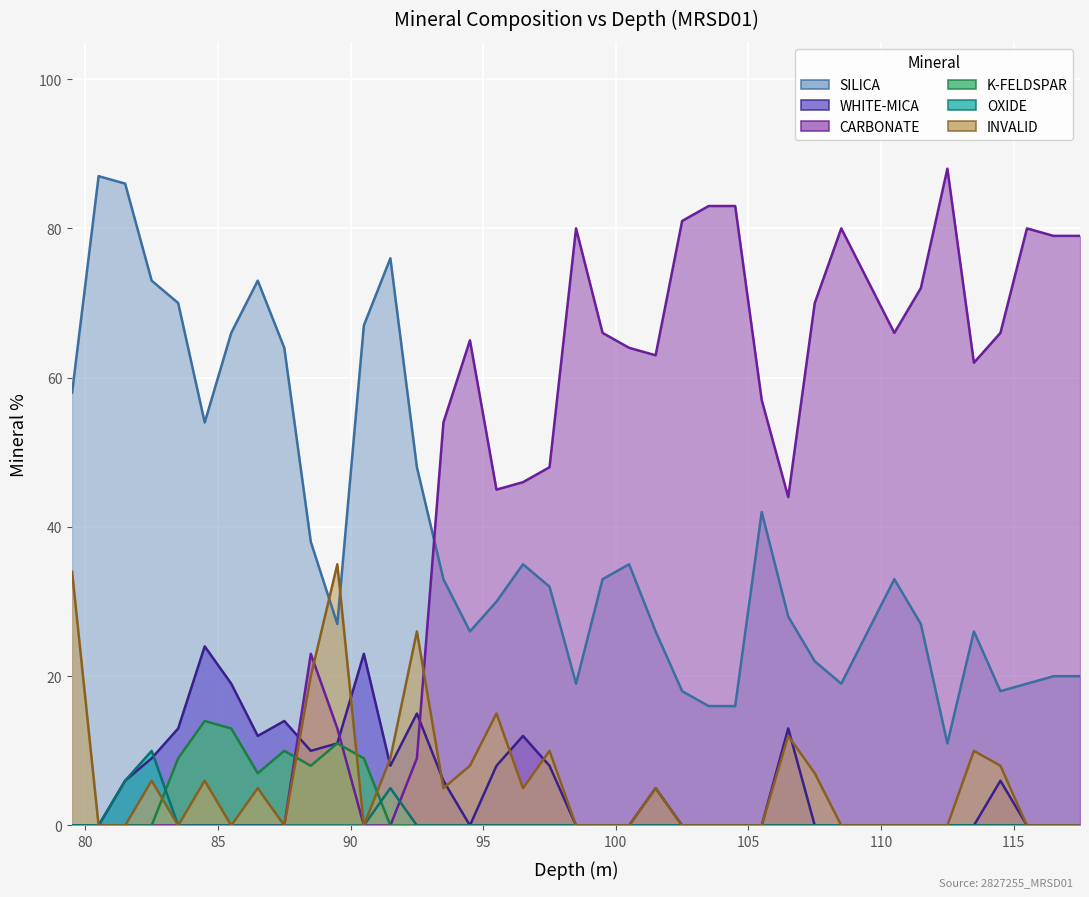

What are all the series names shown in the legend?

SILICA, WHITE-MICA, CARBONATE, K-FELDSPAR, OXIDE, INVALID